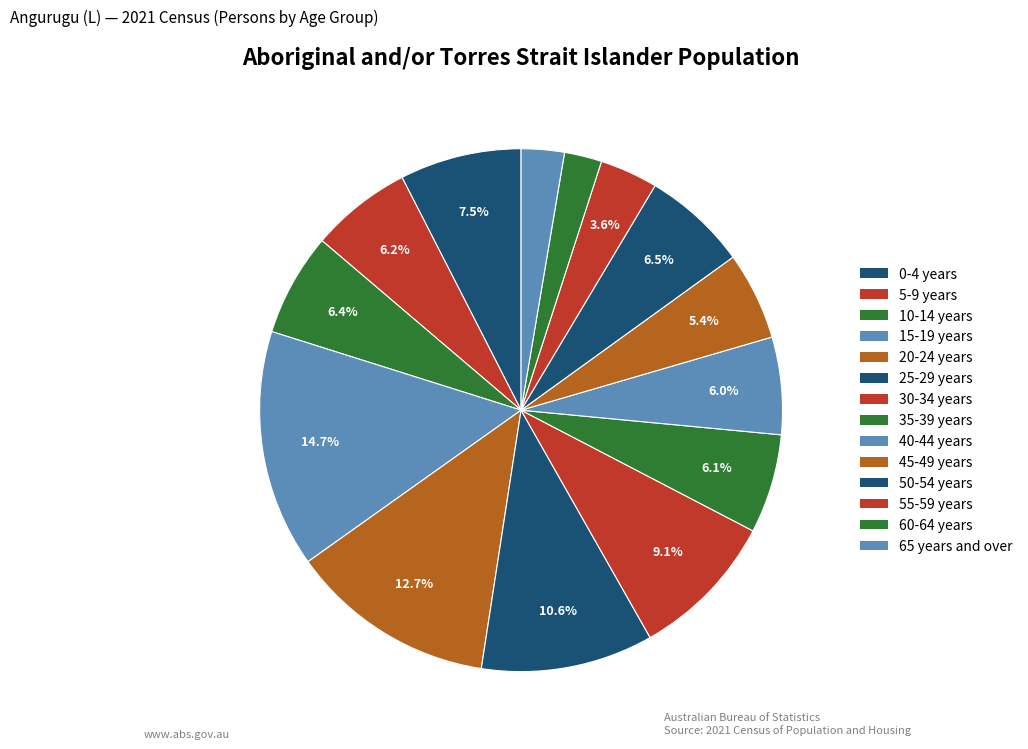

Count the number of slices in the pie.

14